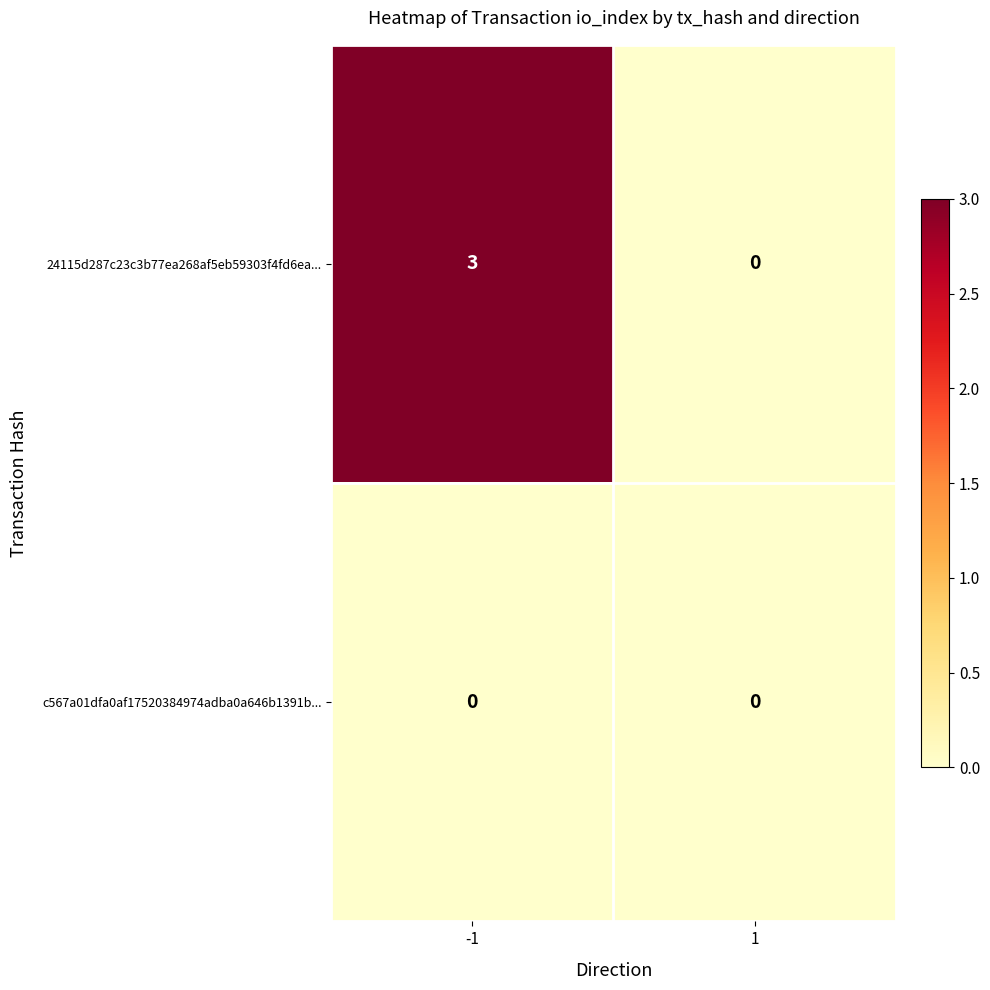

What is the difference between the 24115d287c23c3b77ea268af5eb59303f4fd6ea... values at -1 and 1?

3